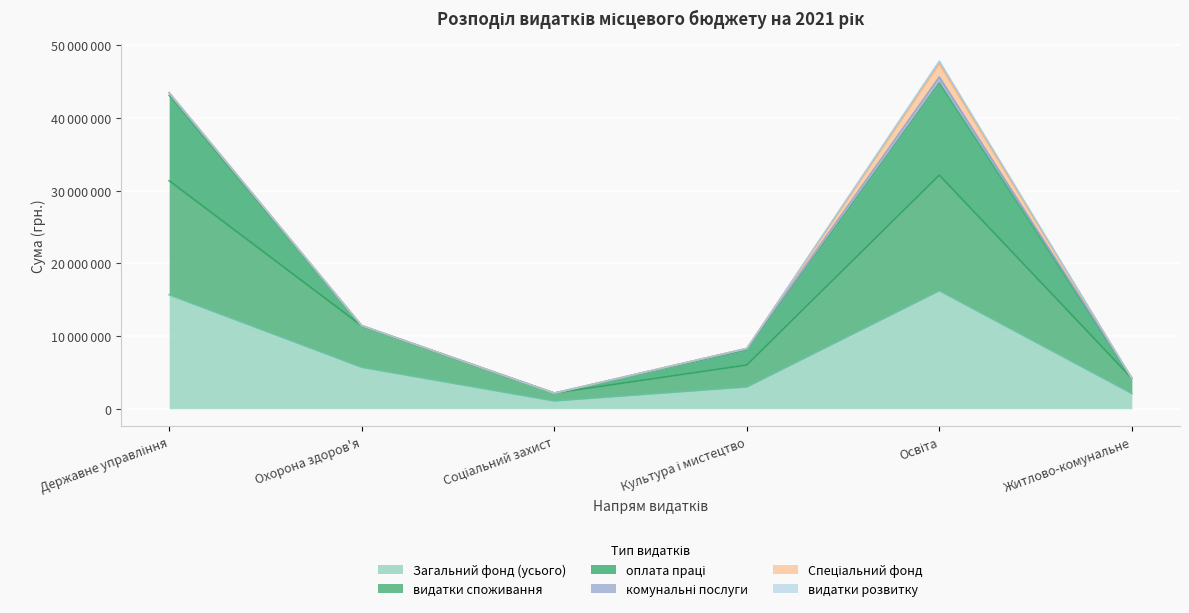

At which category does Загальний фонд (усього) reach its first local valley?

Соціальний захист